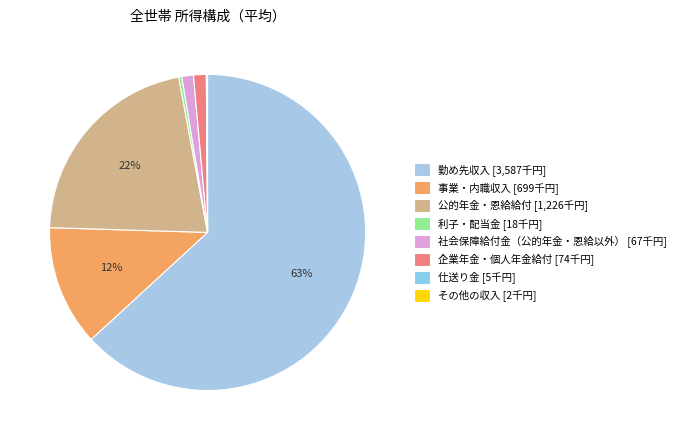

What is the total percentage of その他の収入 and 公的年金・恩給給付?

21.6%